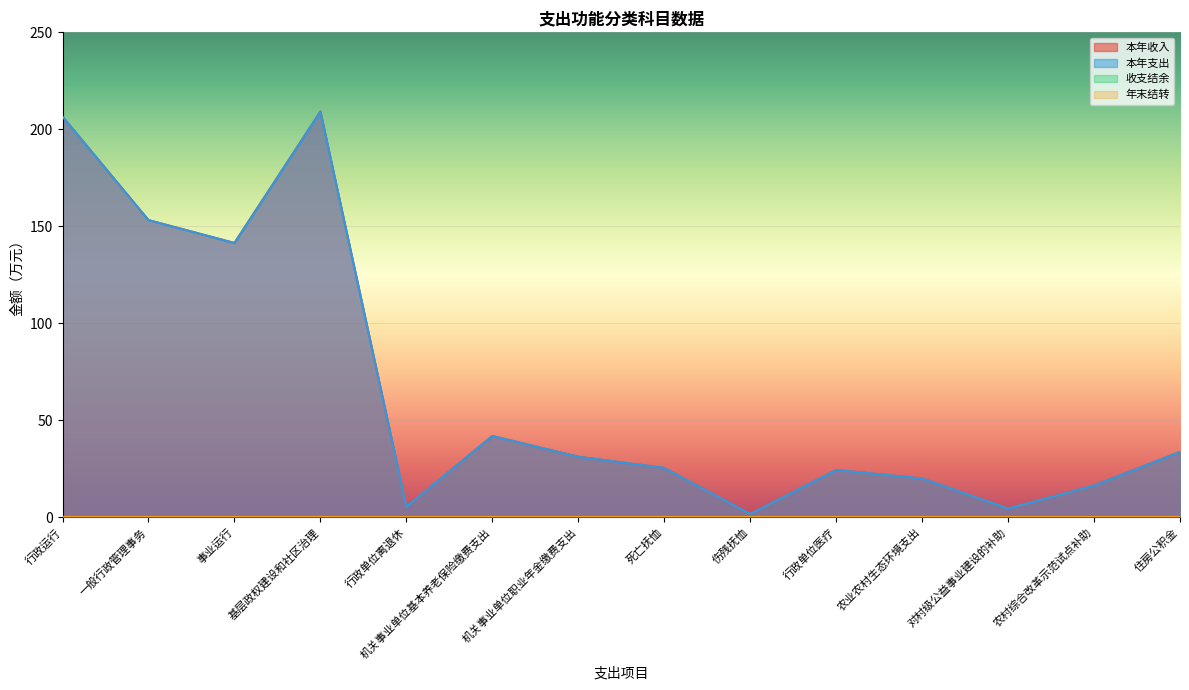

The value of 本年收入 at 对村级公益事业建设的补助 is 6.3. True or false?

False